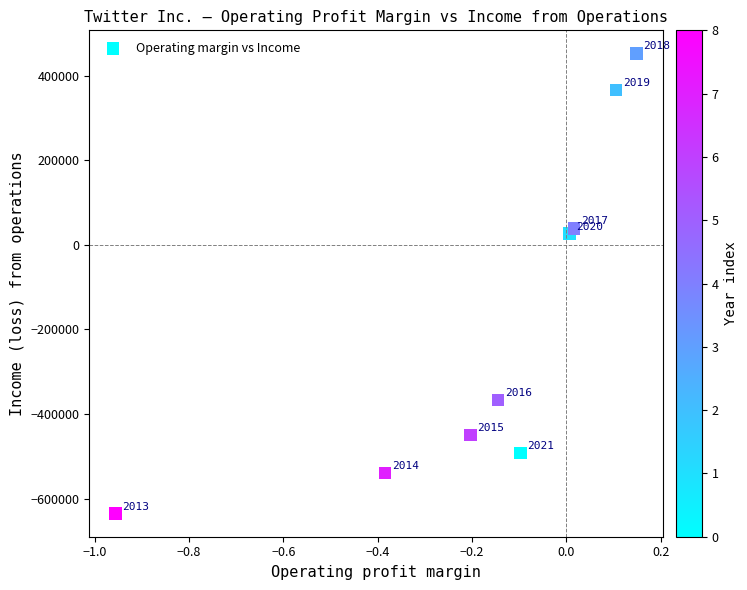

What Y value in the scatter plot is closest to -91253?

26658